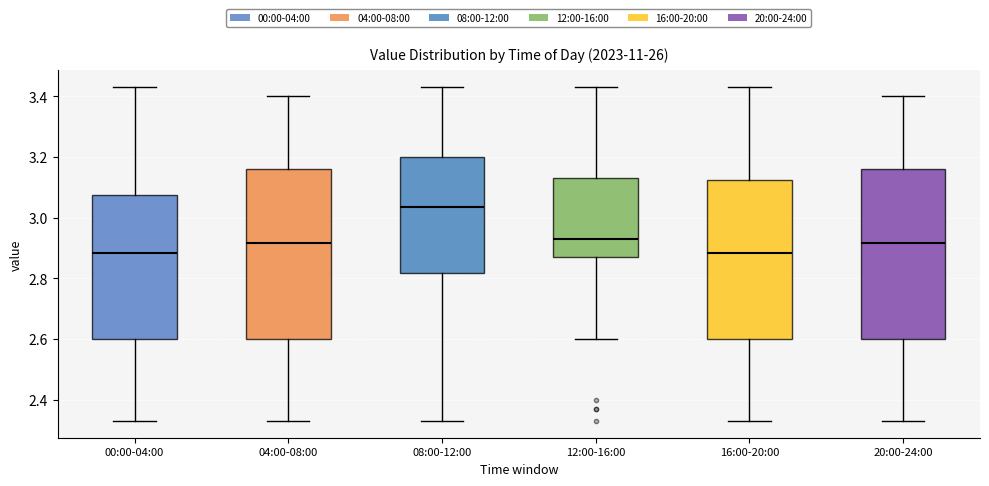

Where does the median line of the box for 12:00-16:00 sit on the y-axis? The values are not printed on the chart, so give them approximately, as read against the axis.

2.94